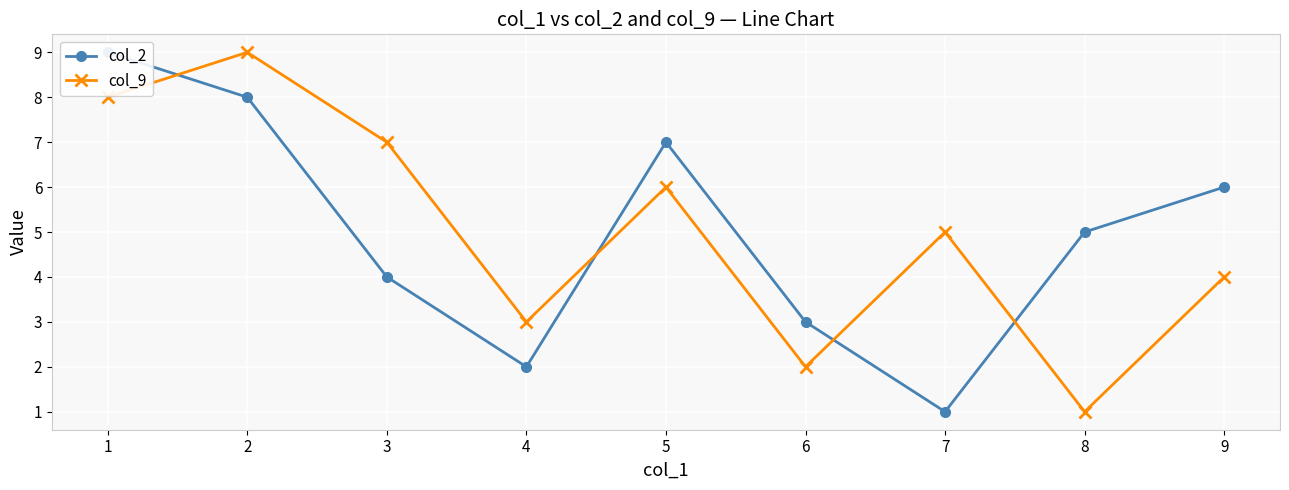

Which category has the highest value in the col_2 series?

1